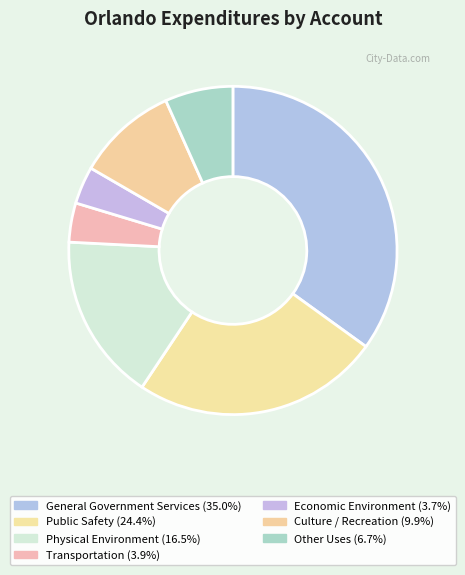

What percentage is the Physical Environment slice, to the nearest percent?

16%